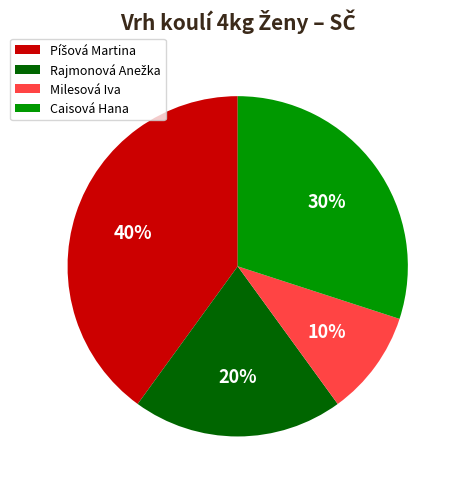

What is the smallest slice in the pie chart?

Milesová Iva